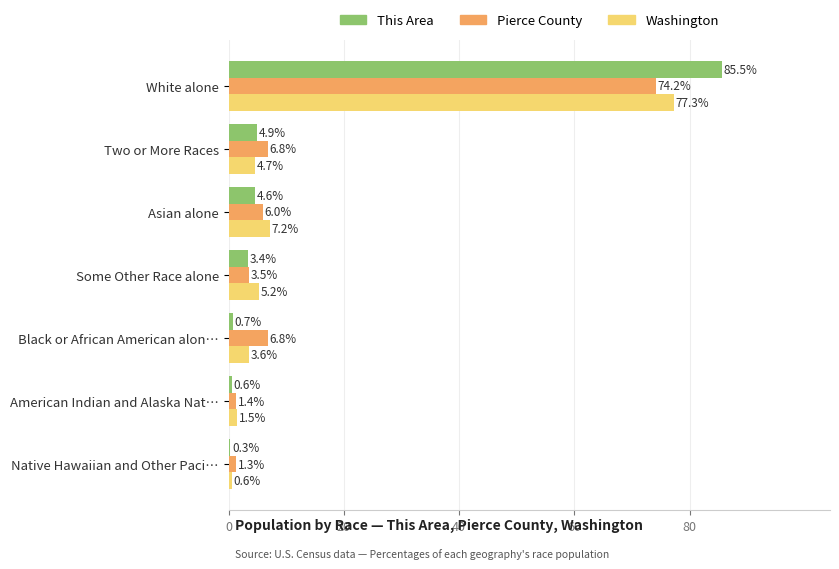

The value of Pierce County at Two or More Races is 6.8. True or false?

True